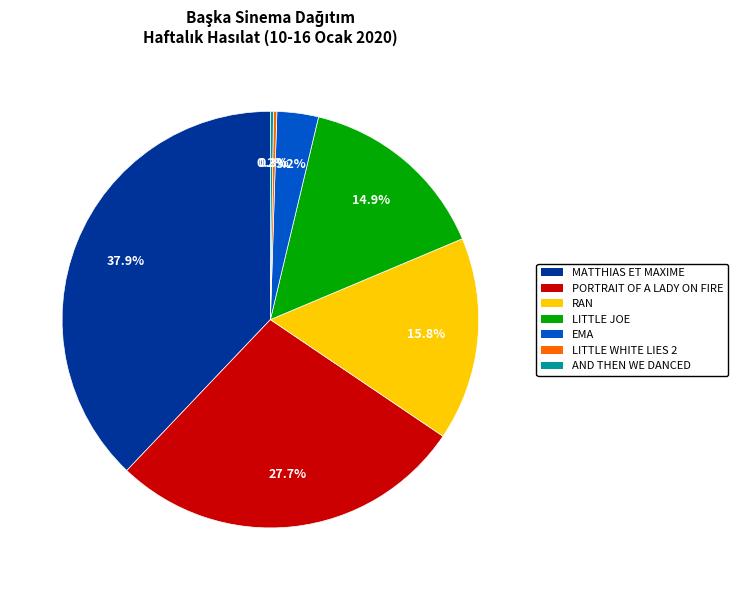

To the nearest percent, what percentage of the pie is RAN?

16%